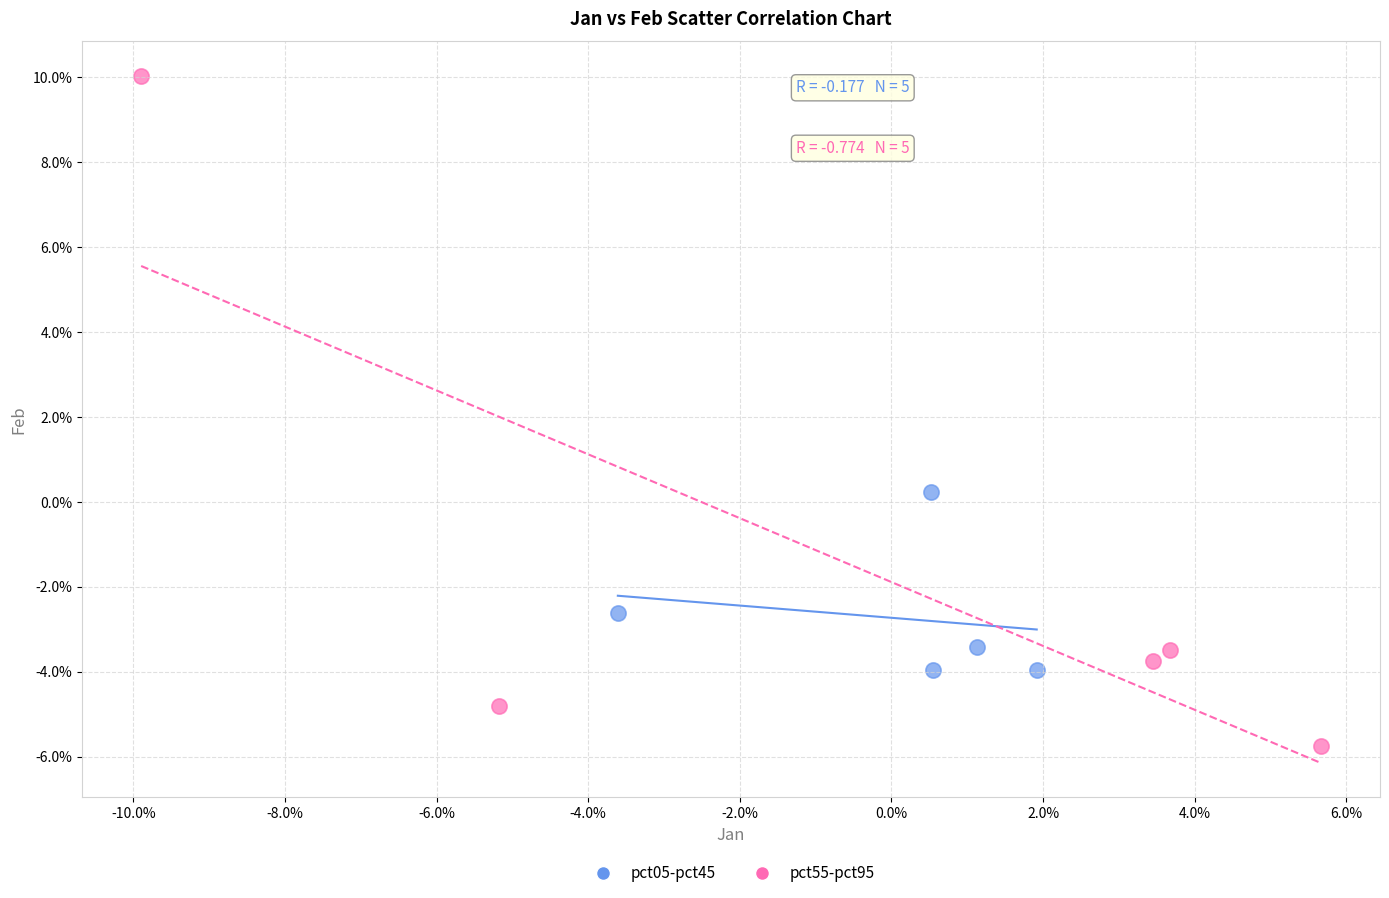

Which series has the widest spread of Y values?

pct55-pct95